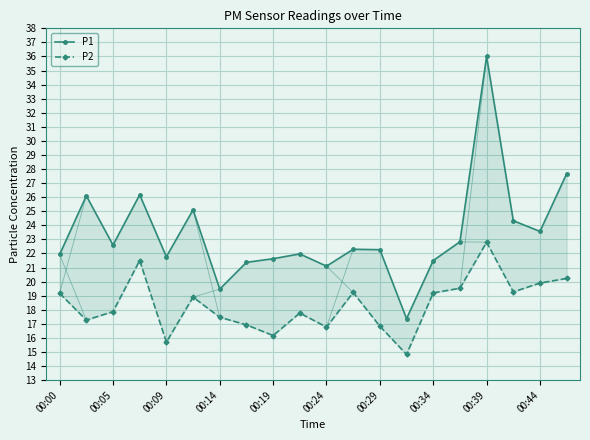

The value of P1 at 00:00 is 7.0. True or false?

False